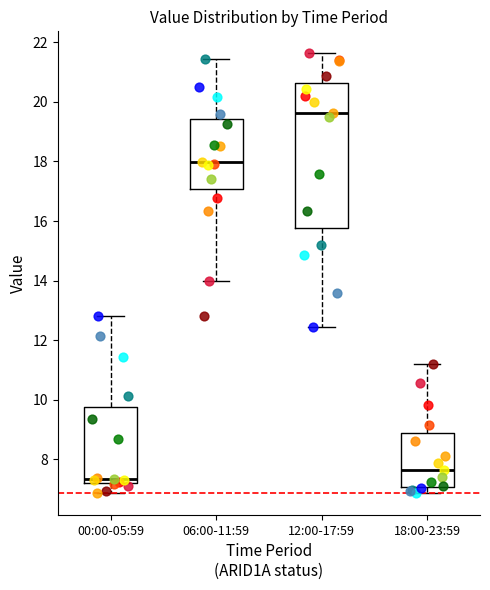

Comparing the boxes themselves (not the whiskers), which one is the tallest?

12:00-17:59